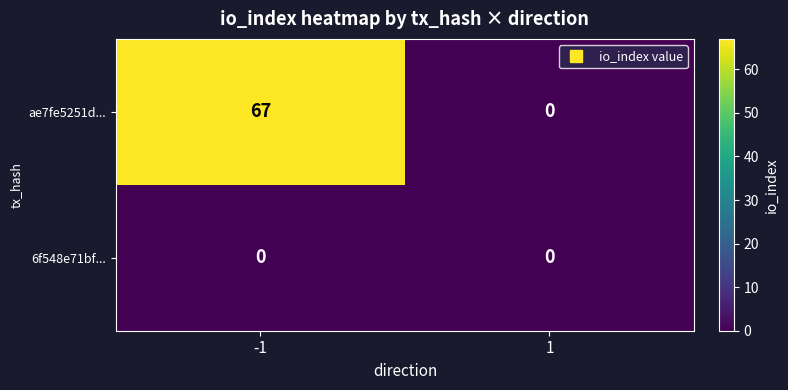

Is it true that ae7fe5251d... equals 0 at 1?

True